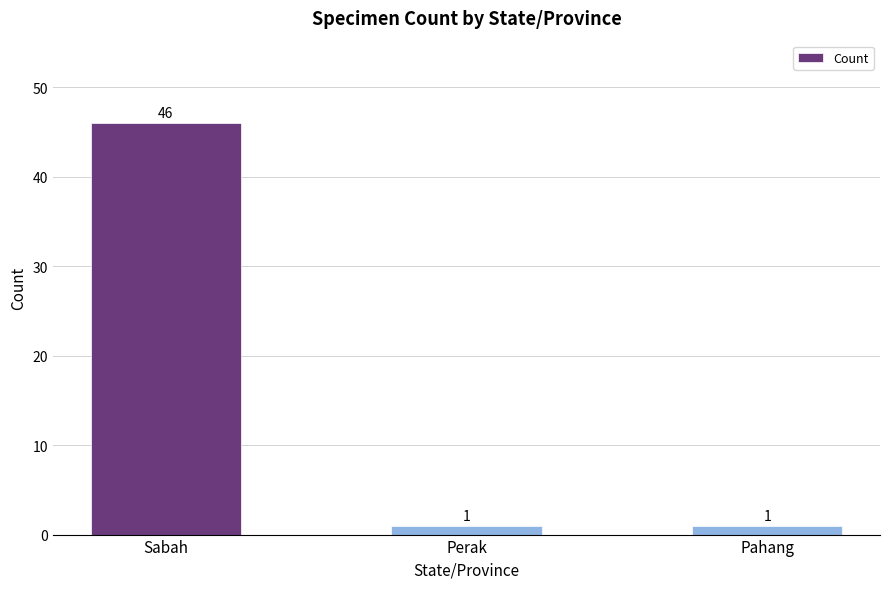

At which category does the chart reach its peak across all series?

Sabah